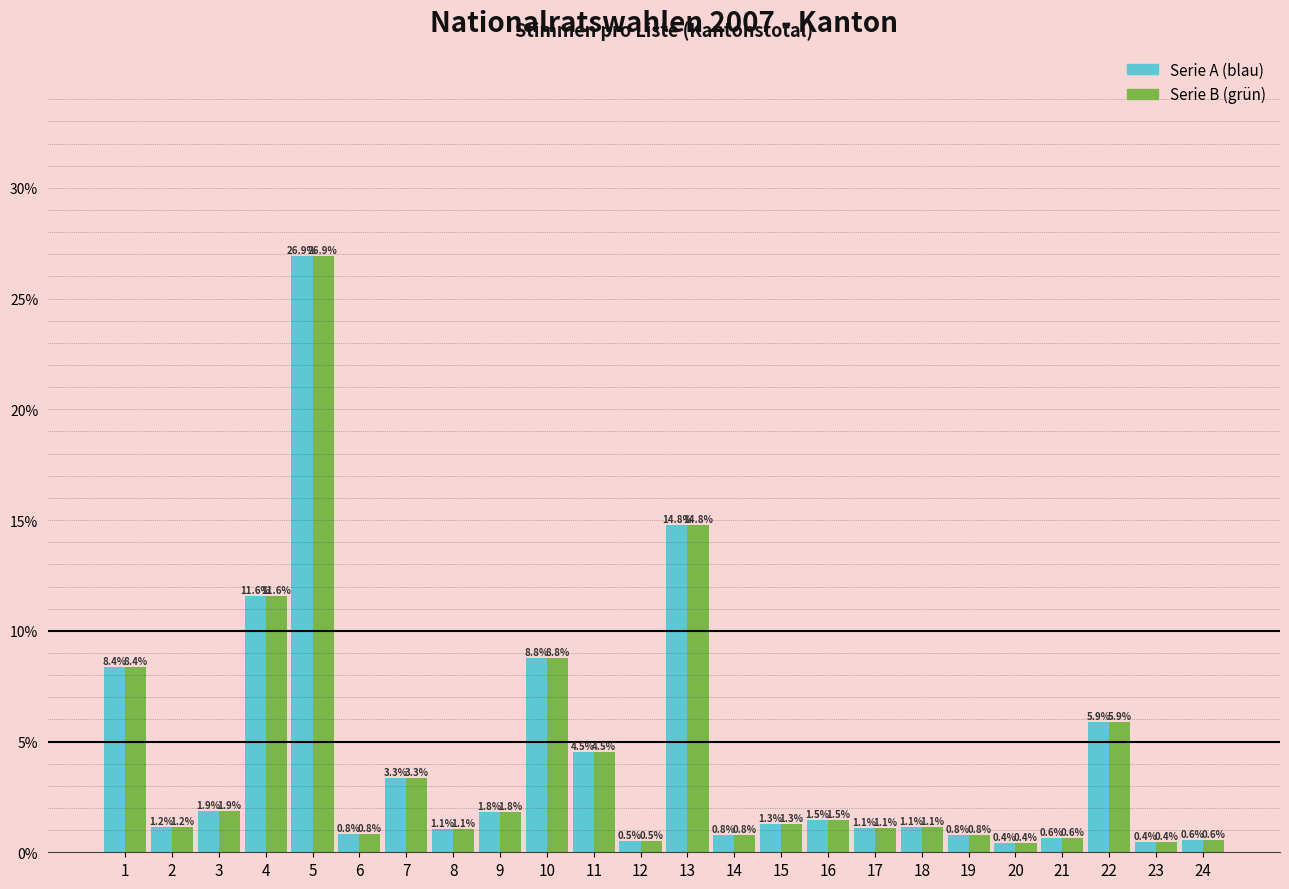

At which category is the sum across all series the highest?

5